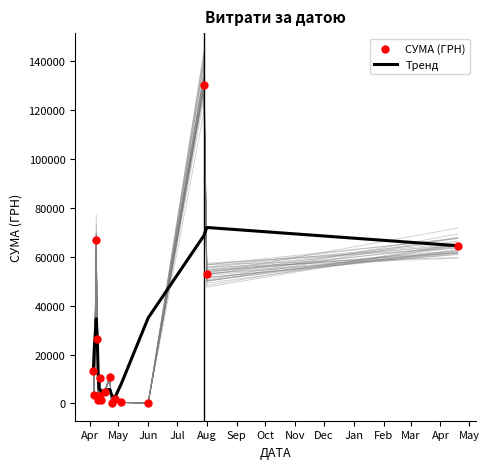

True or false: Тренд has a value of 46780.5 at Jun.

False